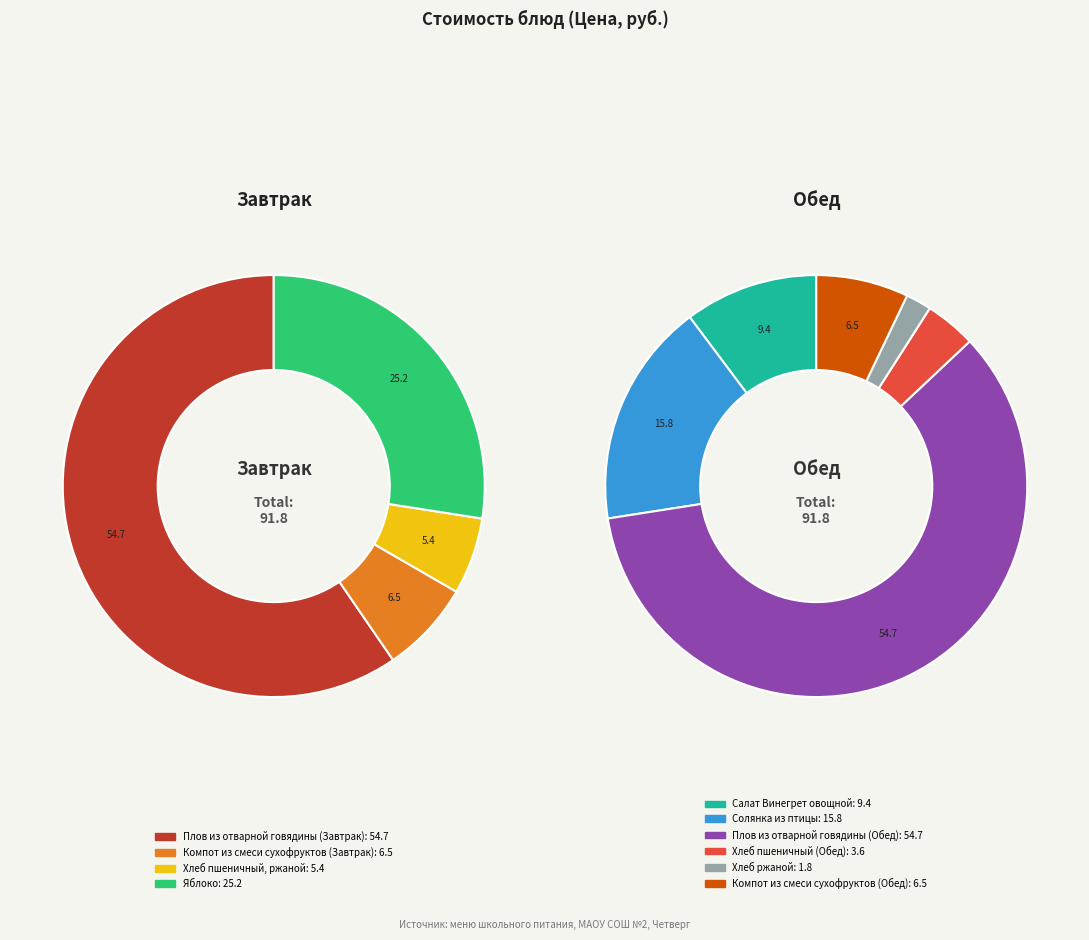

What is the largest slice in the pie chart?

Плов из отварной говядины (Завтрак)